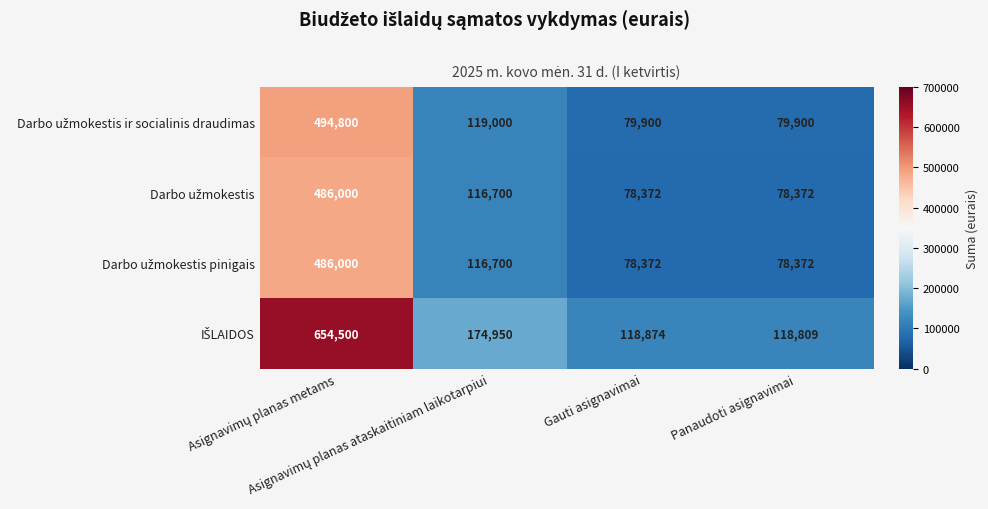

What is the minimum value shown in the chart?

78372